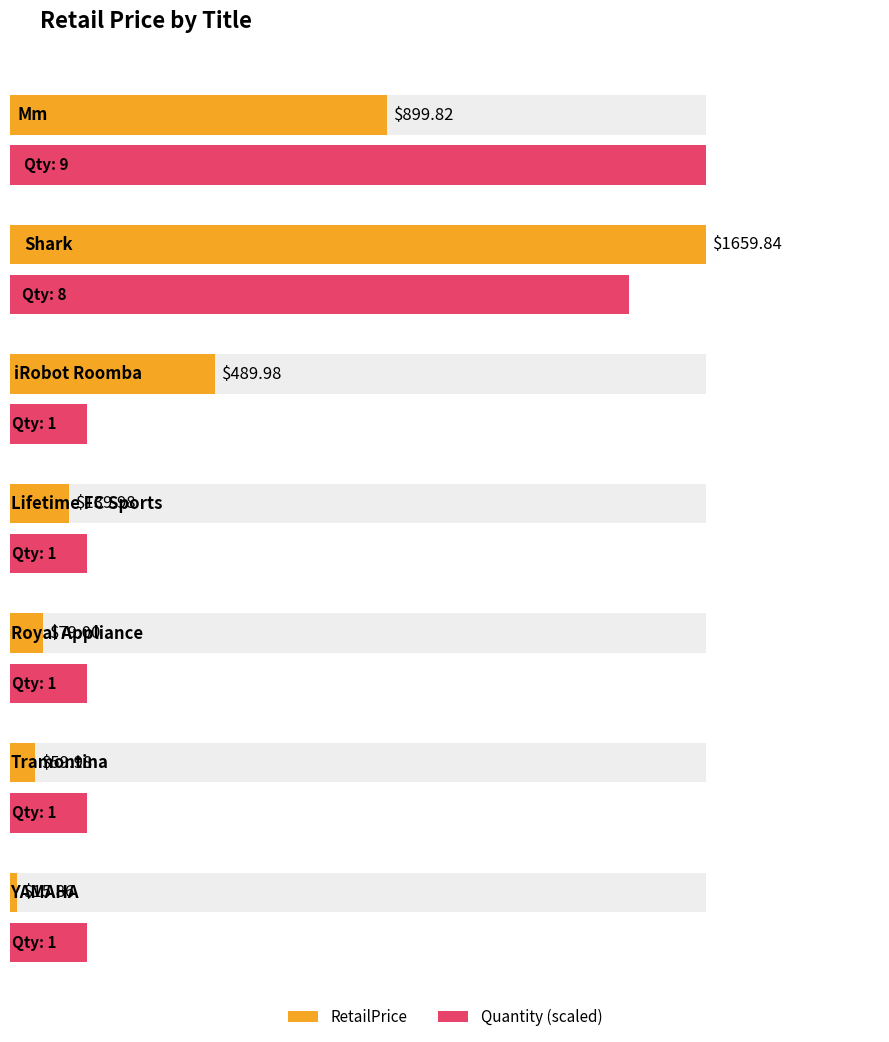

What is the label of the 2nd bar from the right?

Tramontina